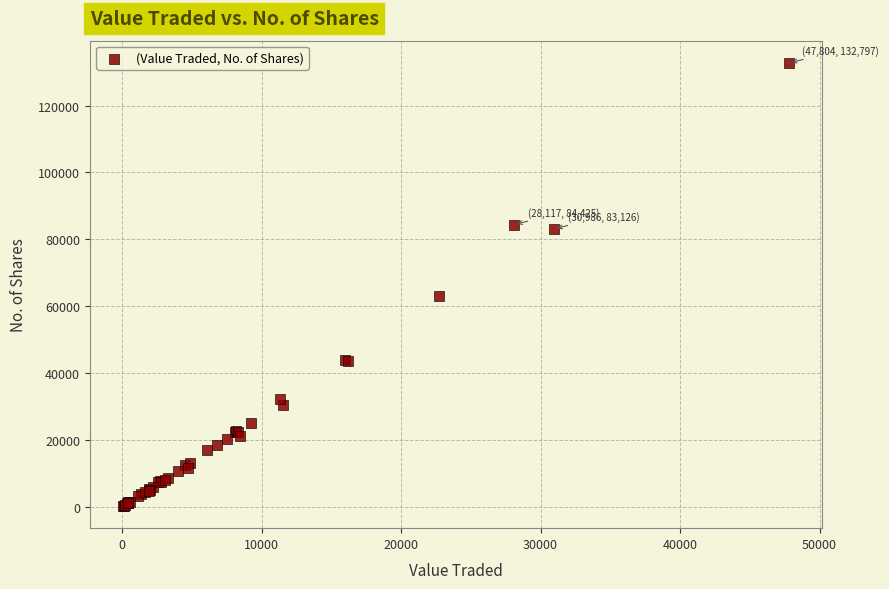

What Y value in the scatter plot is closest to 66498?

63126